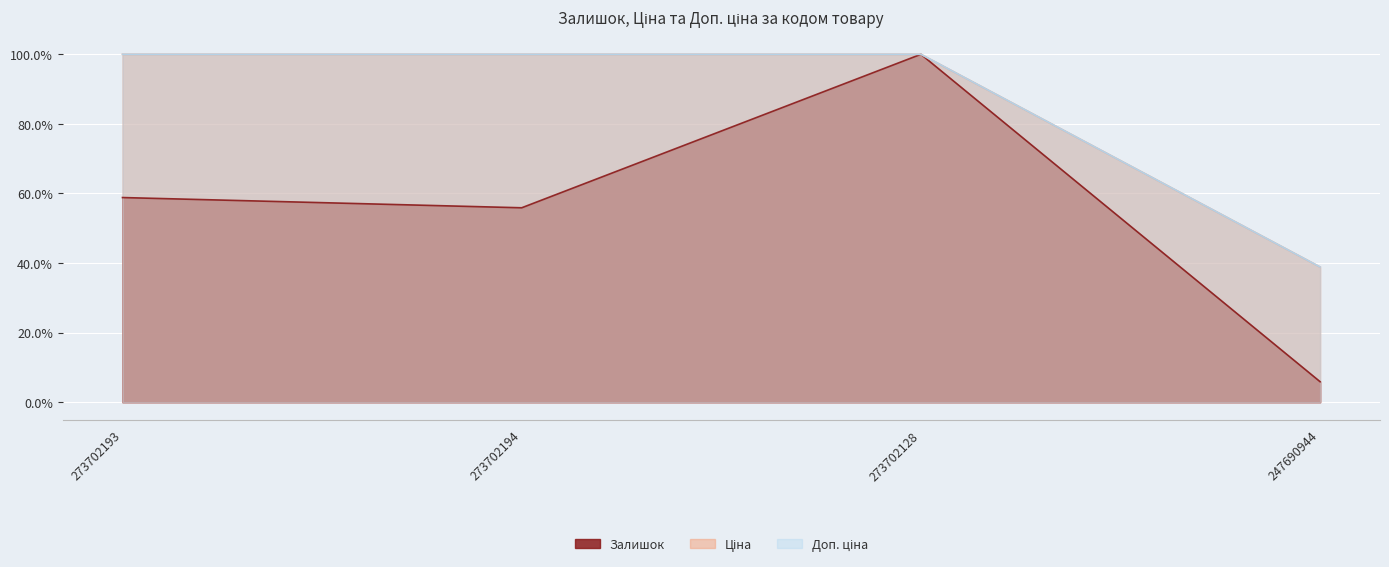

What is the spread (max minus min) of values at 273702194?

0.4